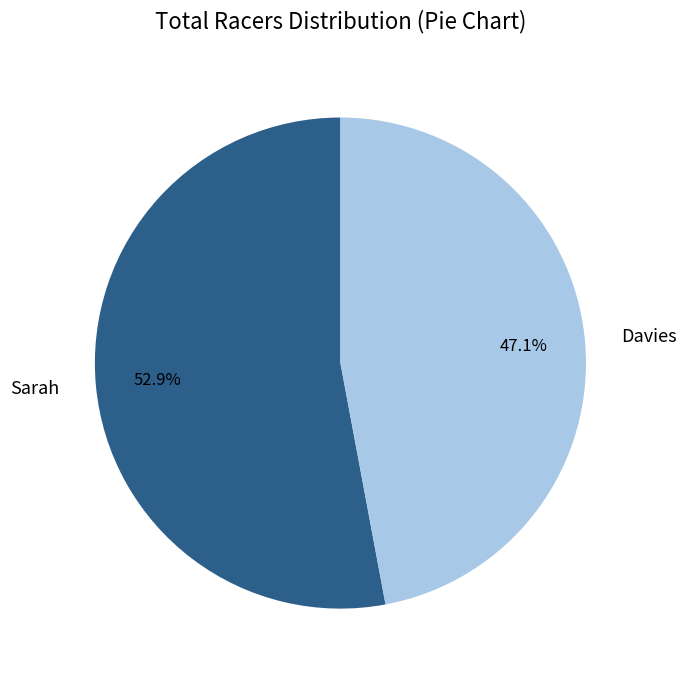

How many segments does this pie chart have?

2